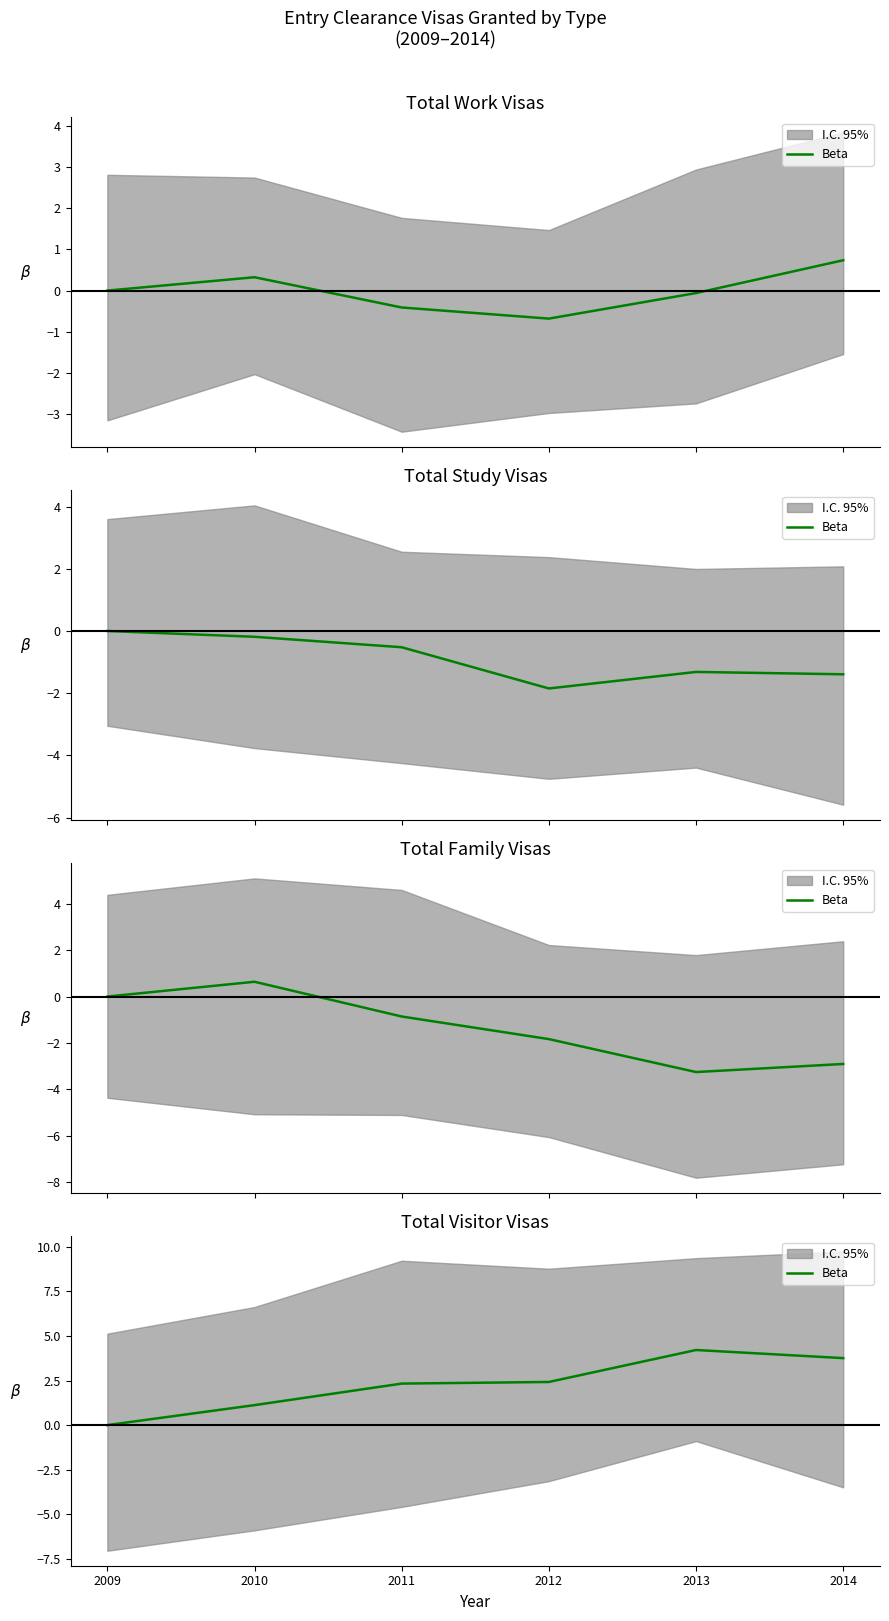

True or false: the data shows 2.4 at 2012.

True